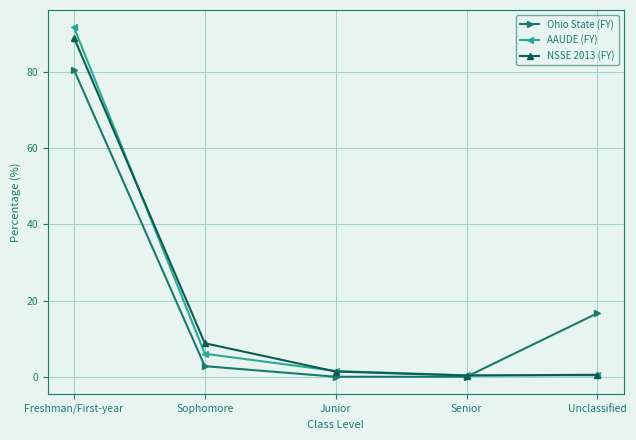

How many values in the AAUDE (FY) series are below 1?

2